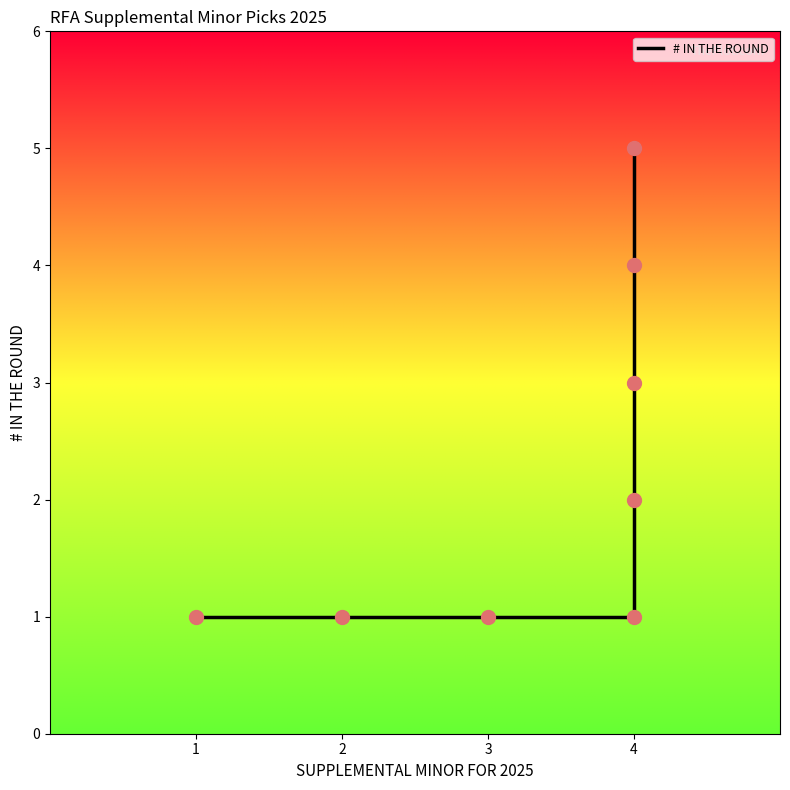

What is the ratio of the value at 7 to the value at 4?

5.0